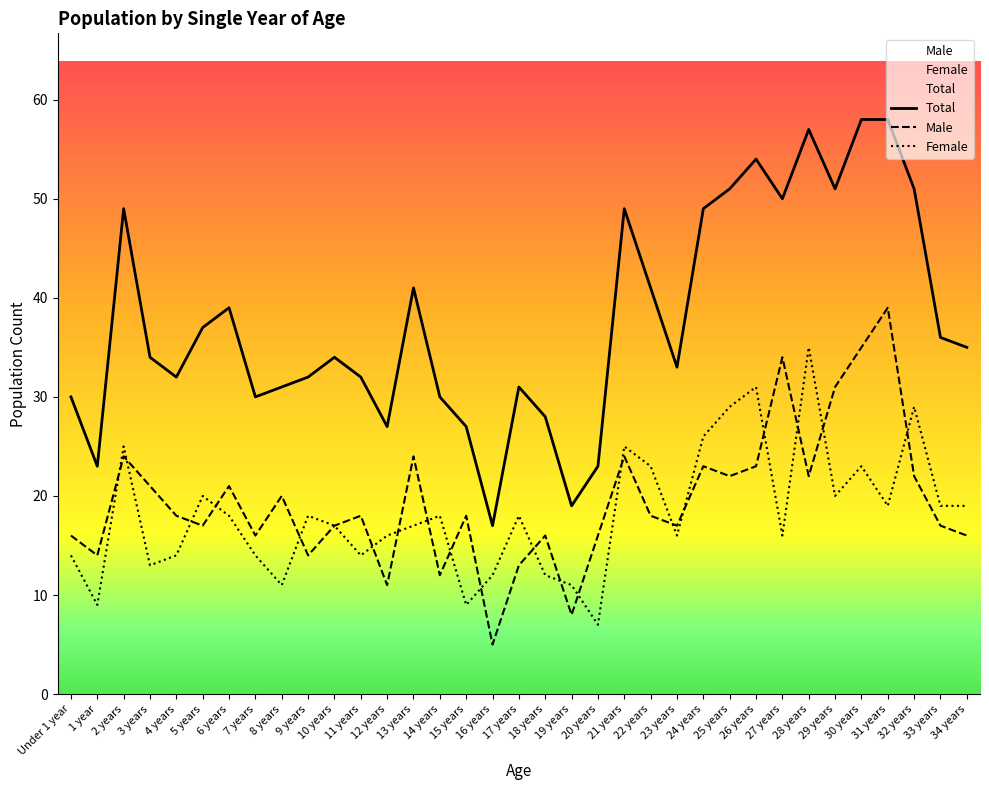

What is the average value of the Female series?

18